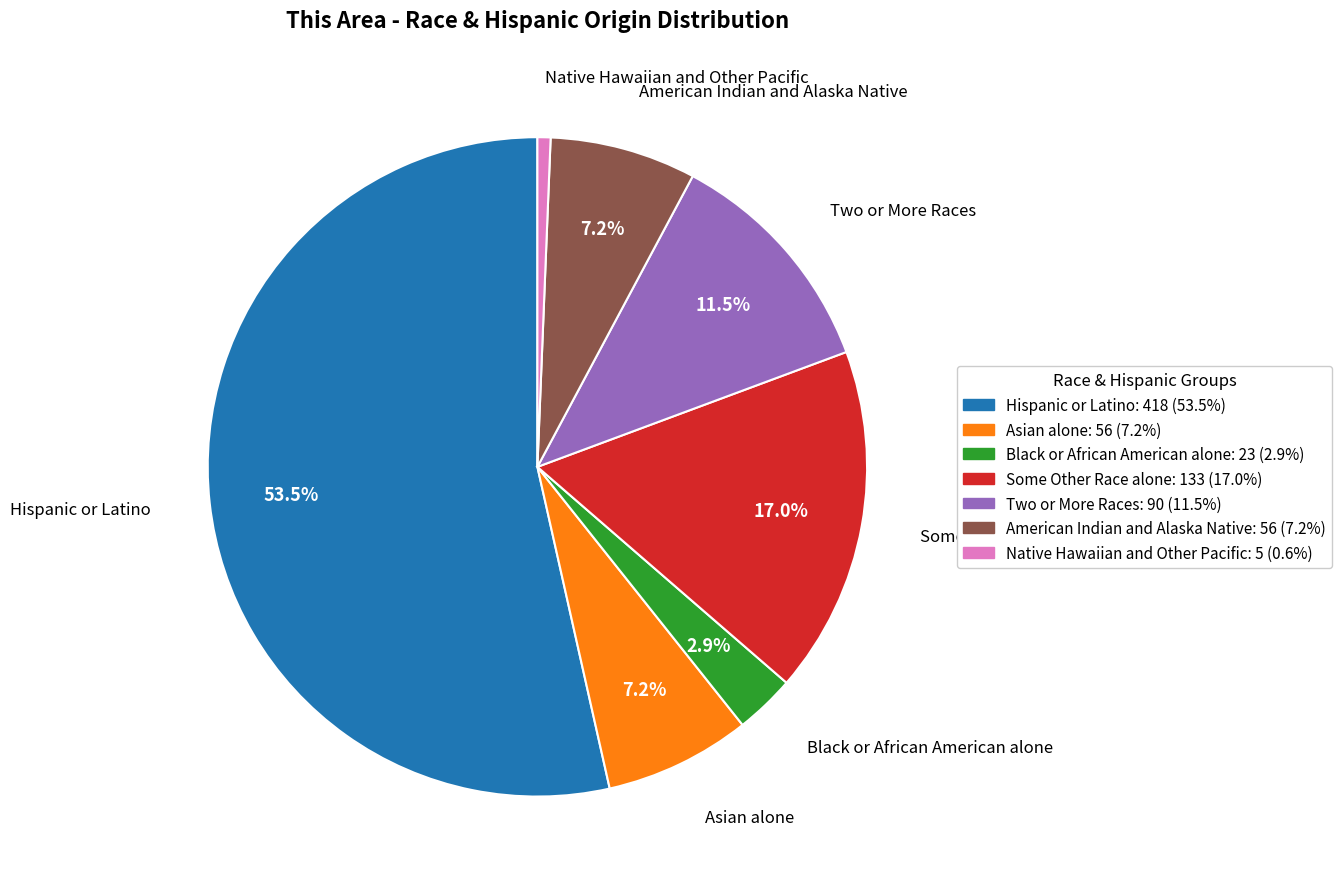

To the nearest percent, what is the difference between the largest and smallest slice percentages?

53%